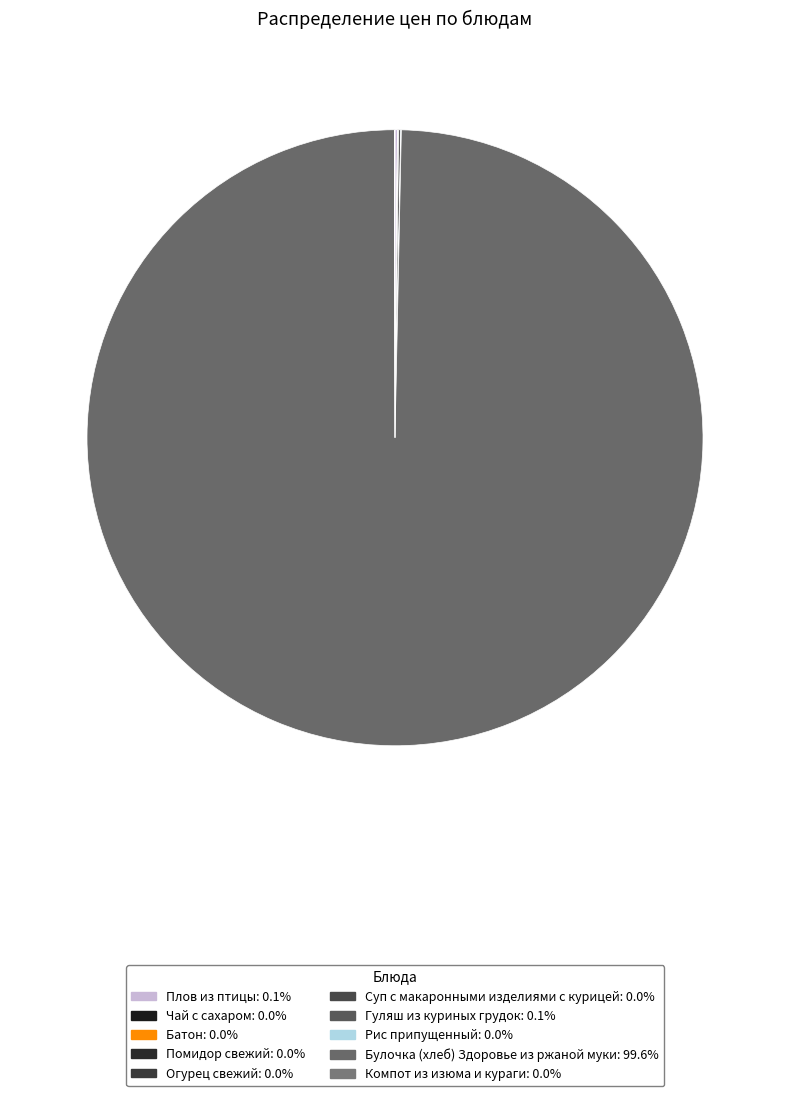

Combined, do Помидор свежий and Огурец свежий account for over 50%?

No